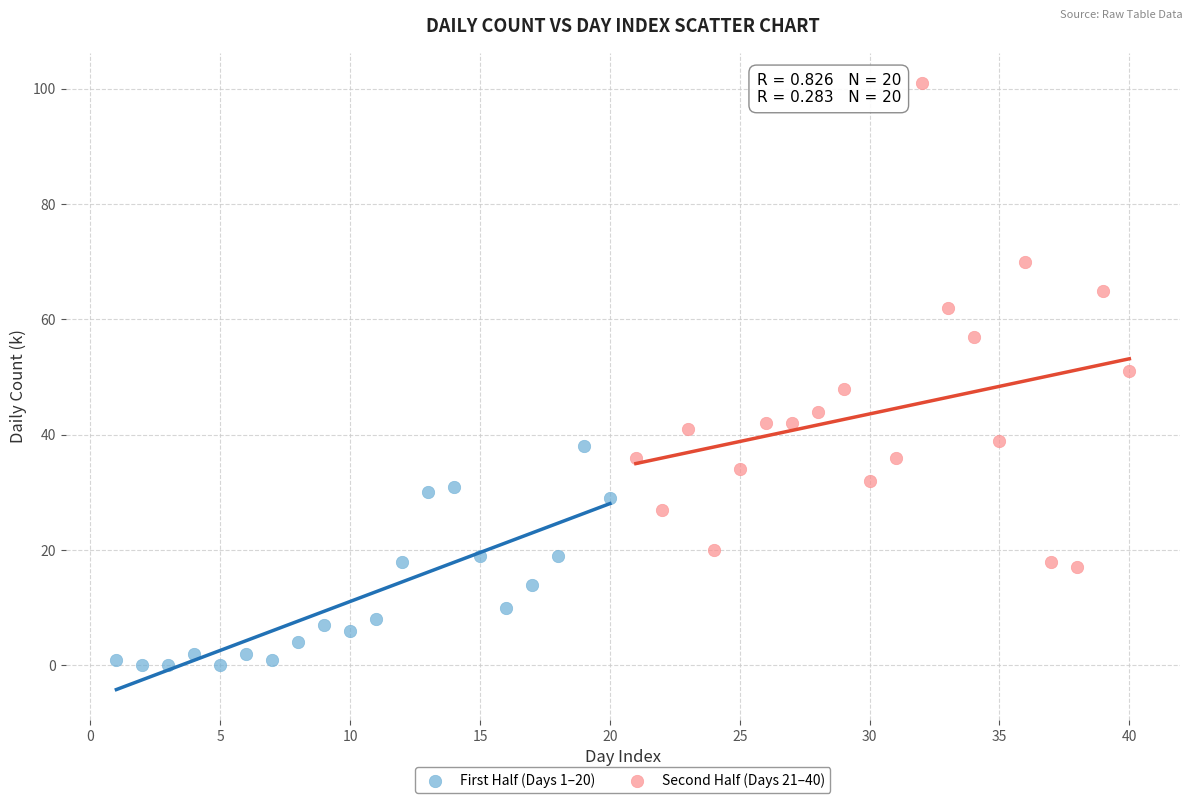

Which series reaches the minimum Y coordinate?

First Half (Days 1–20)